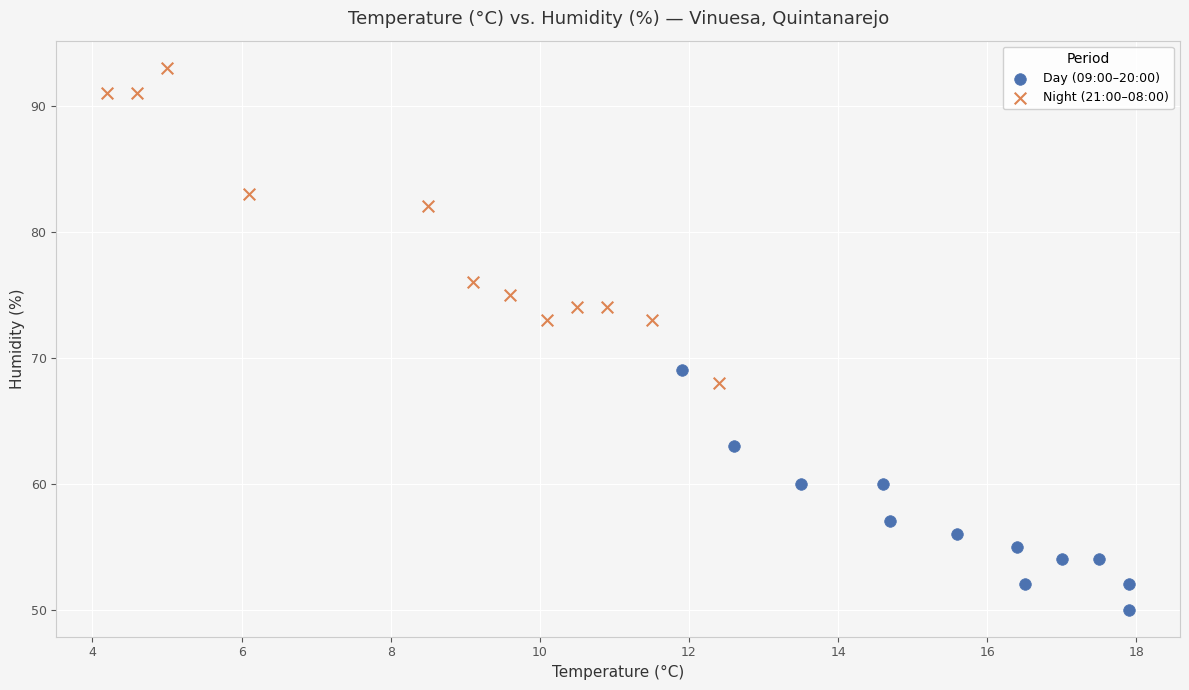

Which series reaches the minimum Y coordinate?

Day (09:00–20:00)